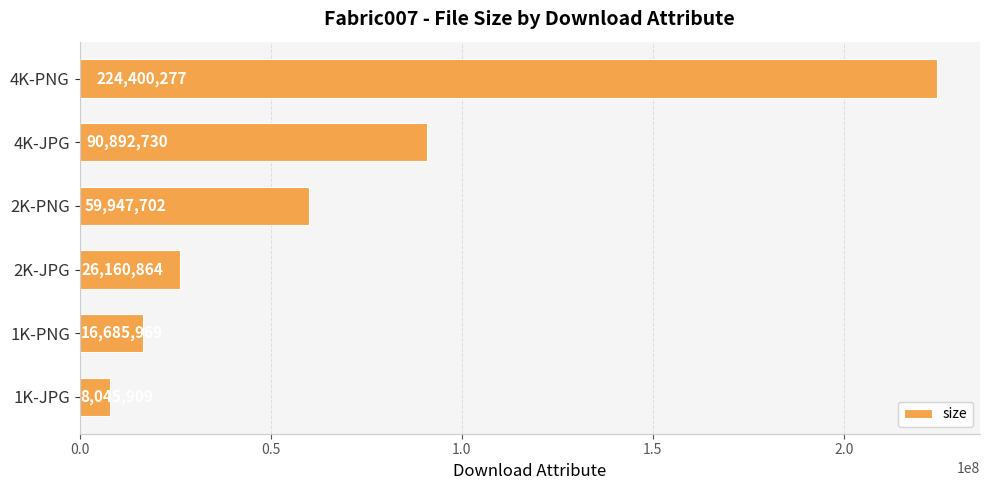

What is the smallest value displayed?

8045909